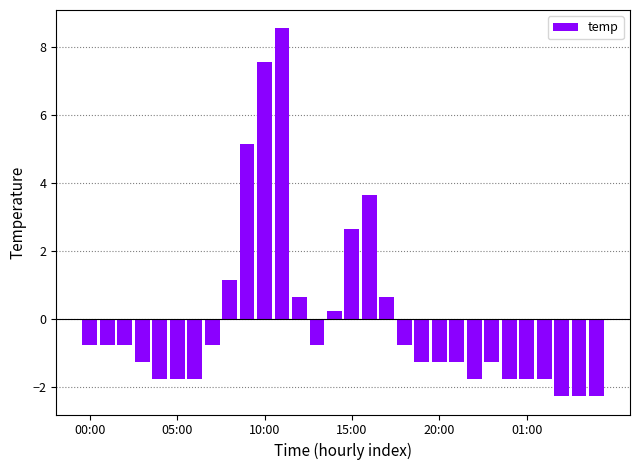

What is the difference between the second highest and minimum values?

9.8